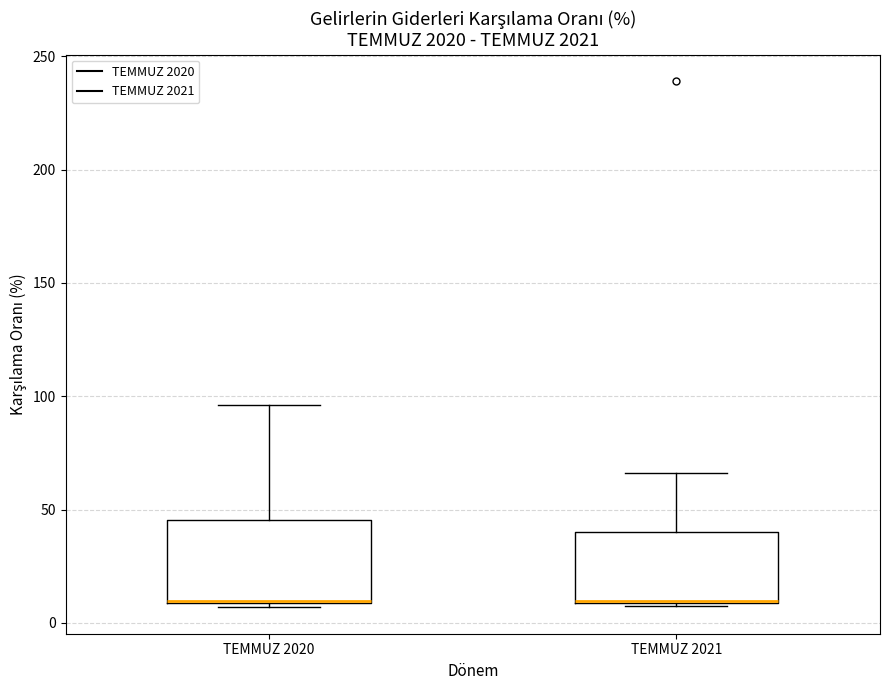

Reading left to right, transcribe this box plot: for each box, give where its median line is, the range the box spans, and where its two whiskers end, as read against the y-axis. The values are not printed on the chart, so give them approximately, as read against the axis.

TEMMUZ 2020: median 10 (drawn on the box's lower edge), box 10 to 45, whiskers 5 to 95
TEMMUZ 2021: median 10 (drawn on the box's lower edge), box 10 to 40, whiskers 5 to 65